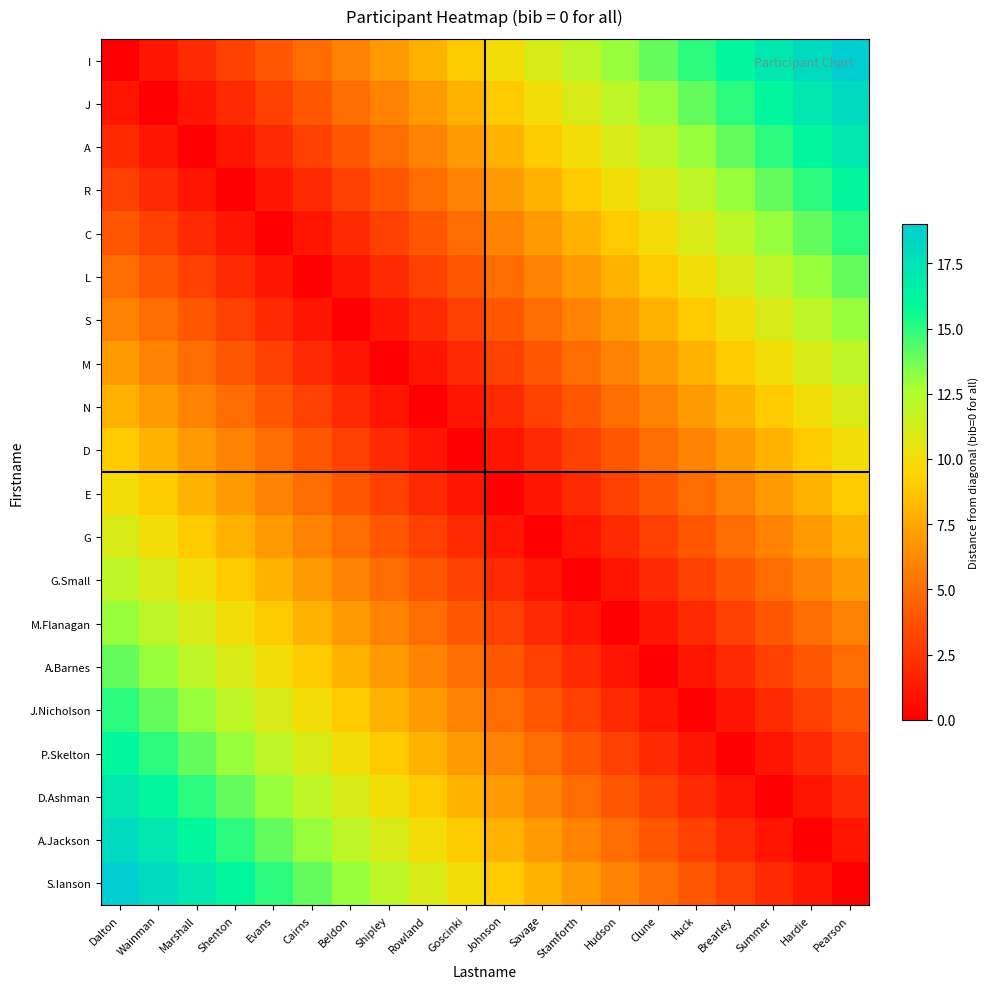

Which has a higher value, Huck or Brearley?

Brearley